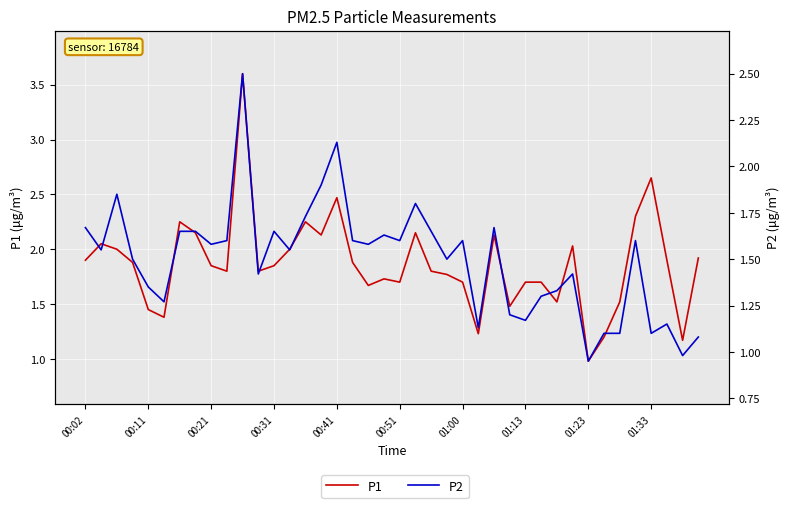

True or false: P2 and P1 intersect in this chart.

False